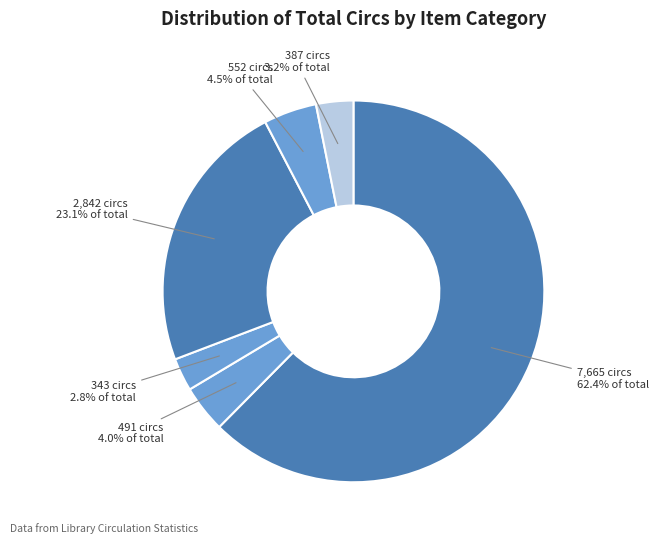

Count the number of slices in the pie.

6